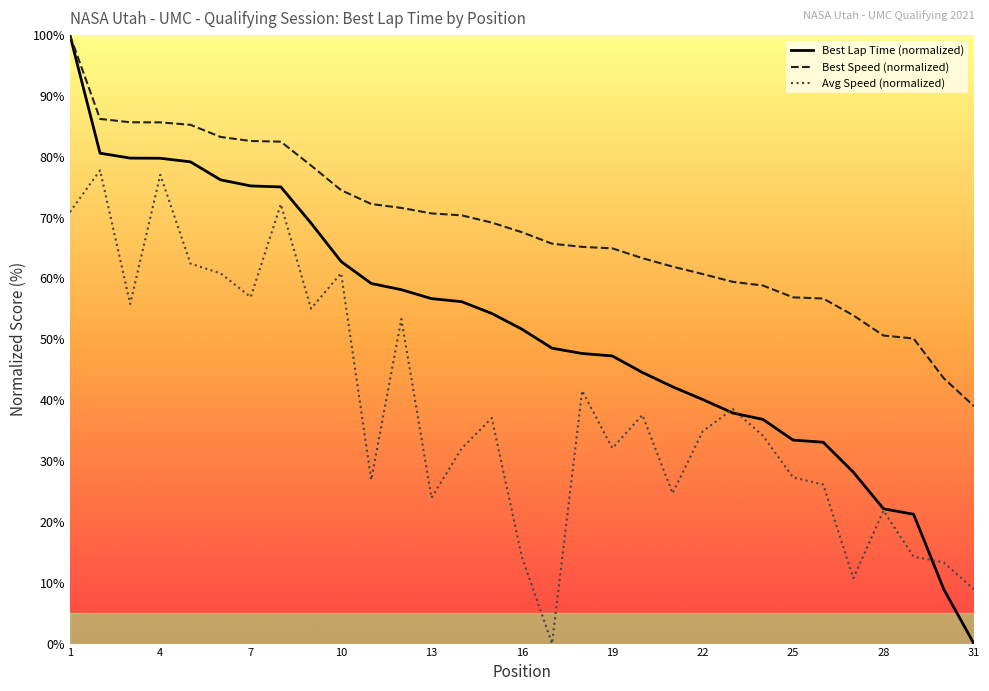

Does the chart display data point markers on the line(s)?

No